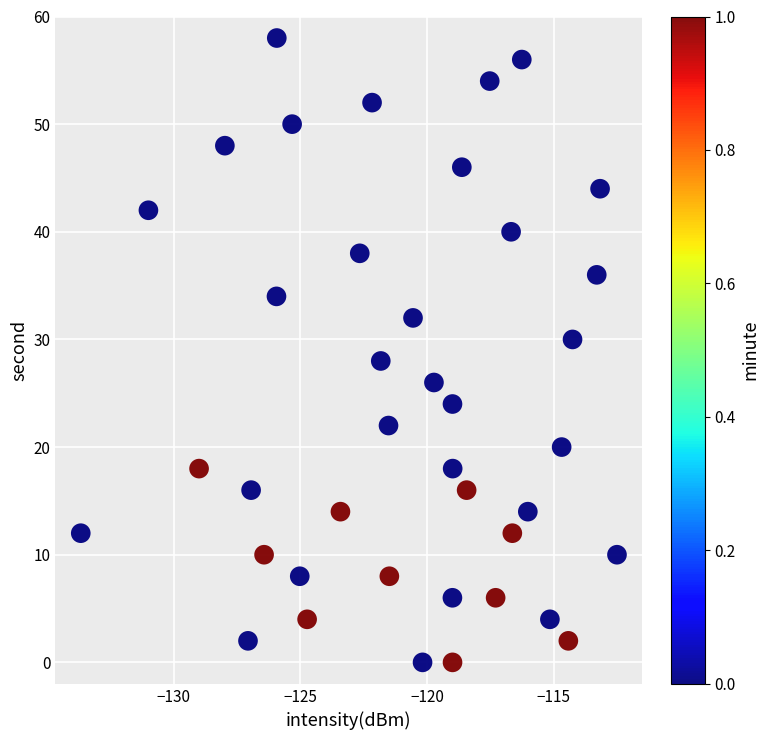

What is the range of Y values (max minus min)?

58